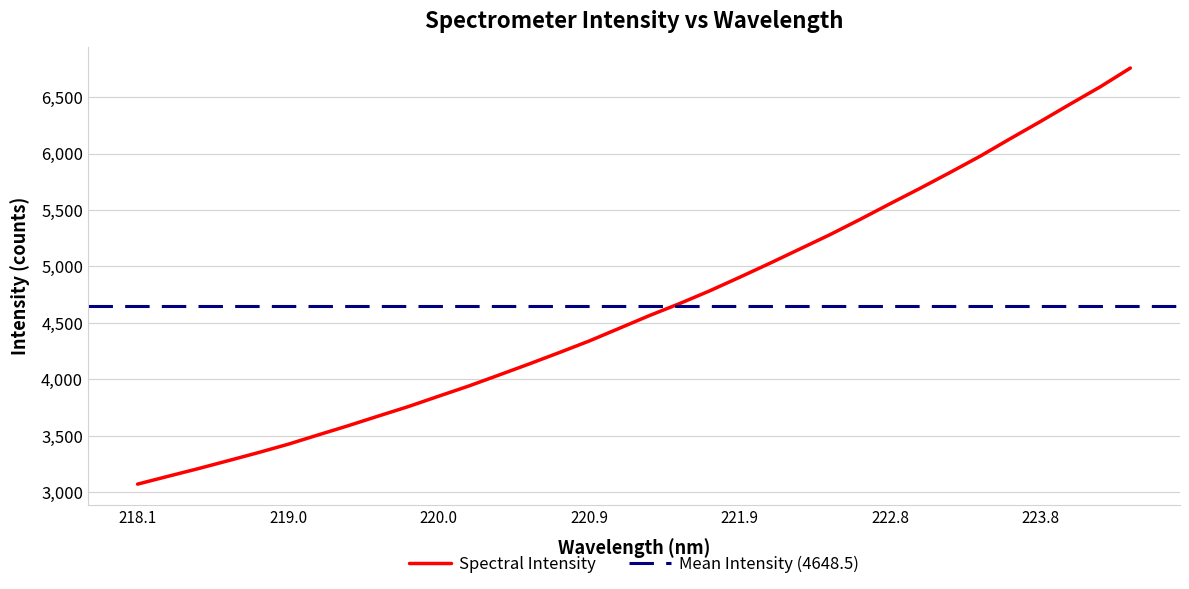

What is the lowest value of the Spectral Intensity series?

3071.2